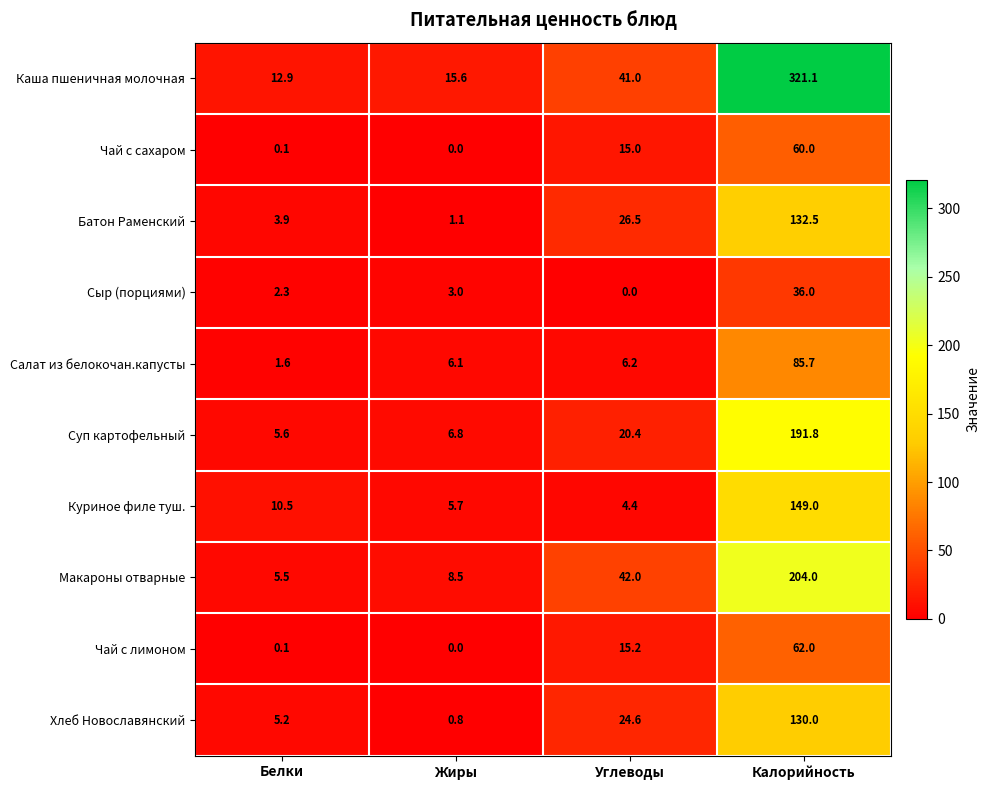

At which label does Чай с лимоном first exceed 15?

Углеводы